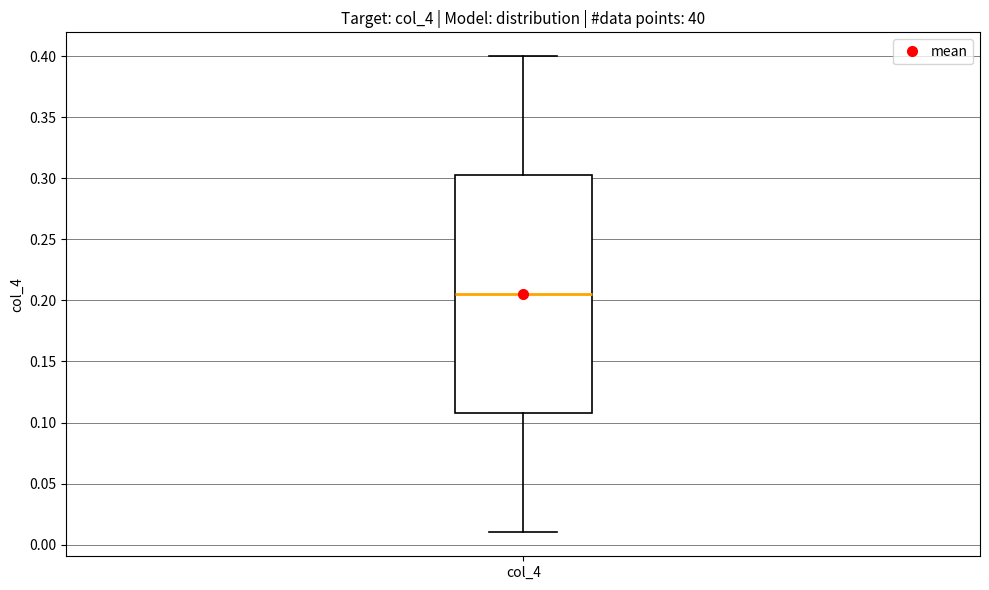

Where is the upper edge of the box for col_4 on the y-axis? The values are not printed on the chart, so give them approximately, as read against the axis.

0.305